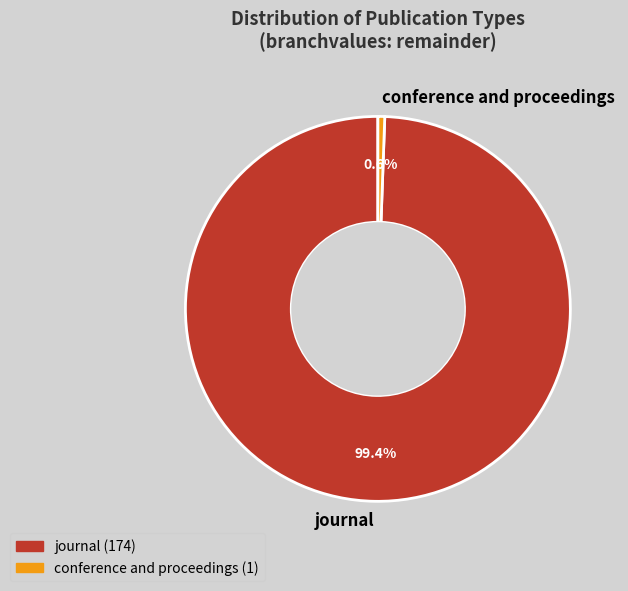

Which slice is the smallest?

conference and proceedings